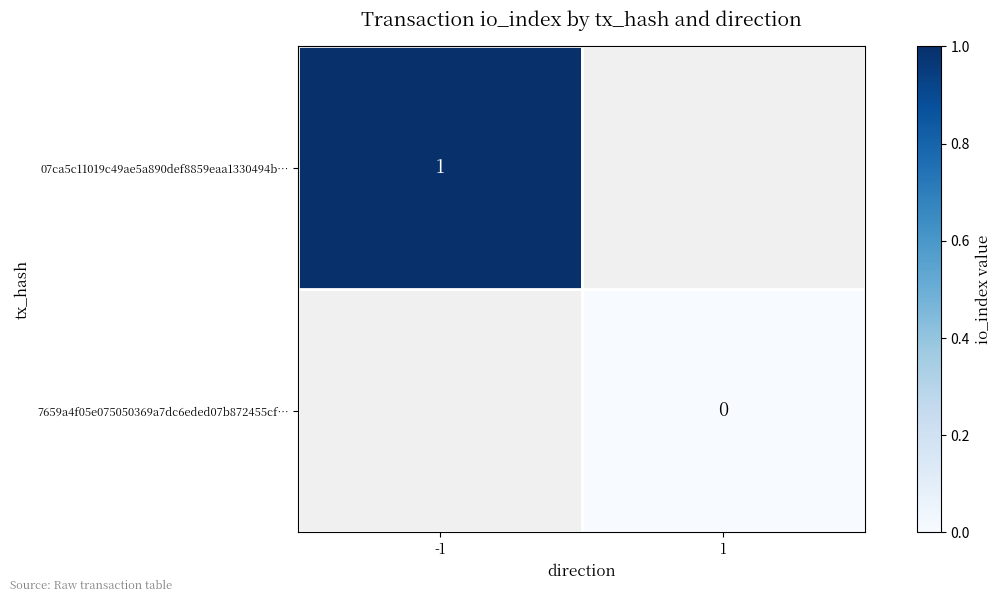

Is the value of 07ca5c11019c49ae5a890def8859eaa1330494b… at -1 greater than the value of 7659a4f05e075050369a7dc6eded07b872455cf… at 1?

Yes